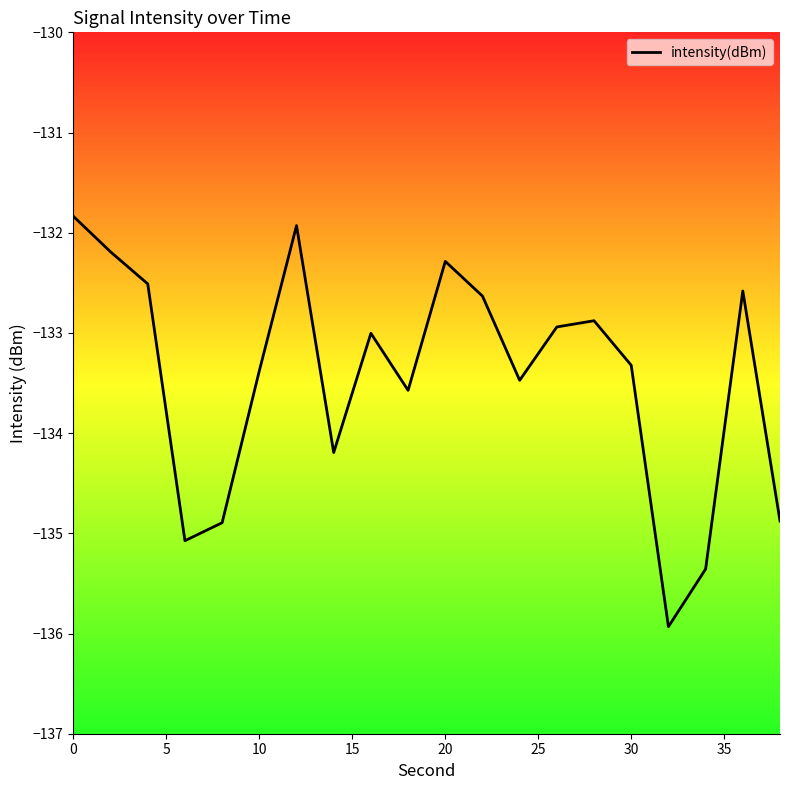

Reading right to left, extract all data points from this chart.

-134.9	-132.6	-135.4	-135.9	-133.3	-132.9	-132.9	-133.5	-132.6	-132.3	-133.6	-133.0	-134.2	-131.9	-133.4	-134.9	-135.1	-132.5	-132.2	-131.8